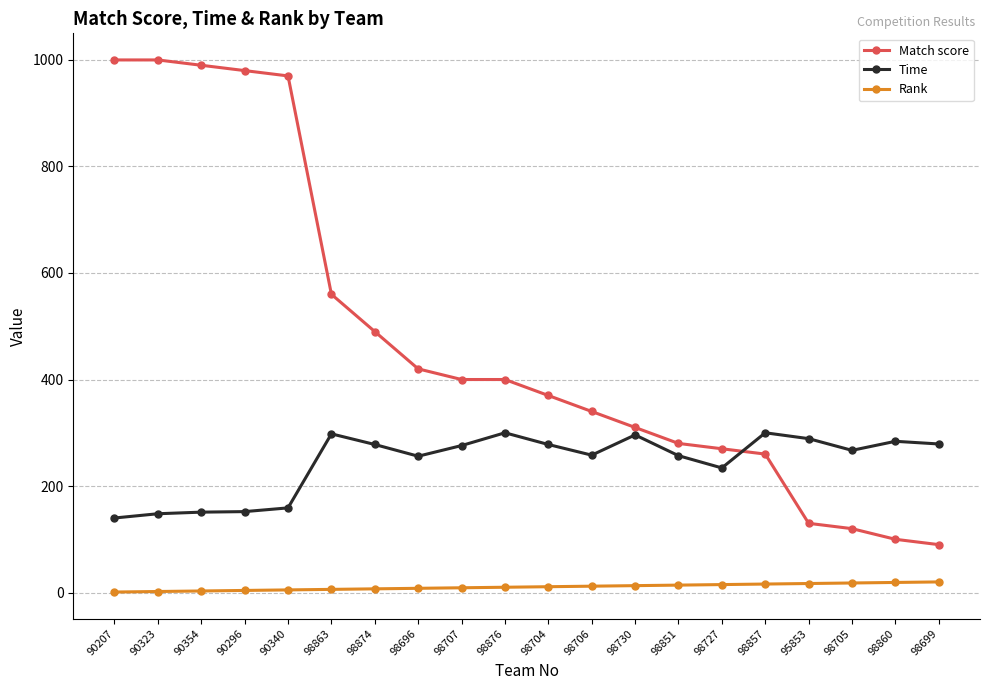

Which series changed the most between 98874 and 98705?

Match score